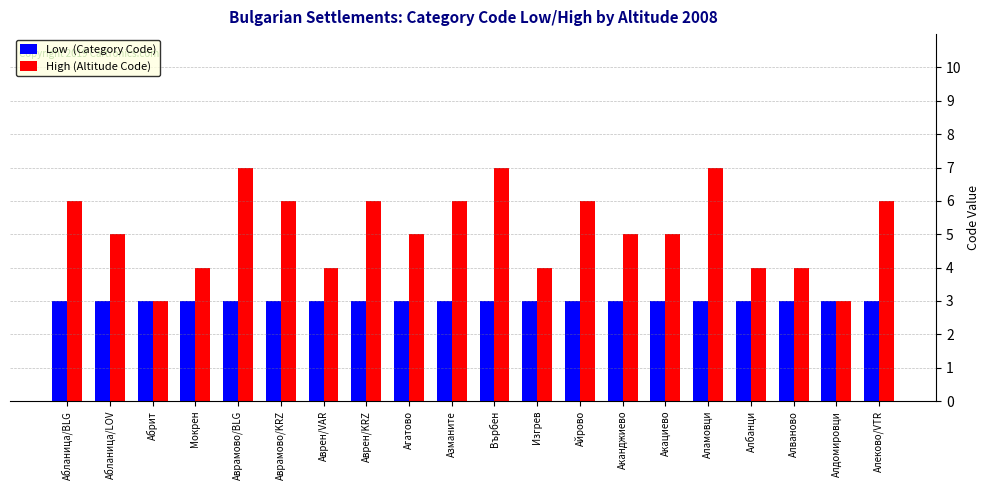

What is the total value across all series at Мокрен?

7